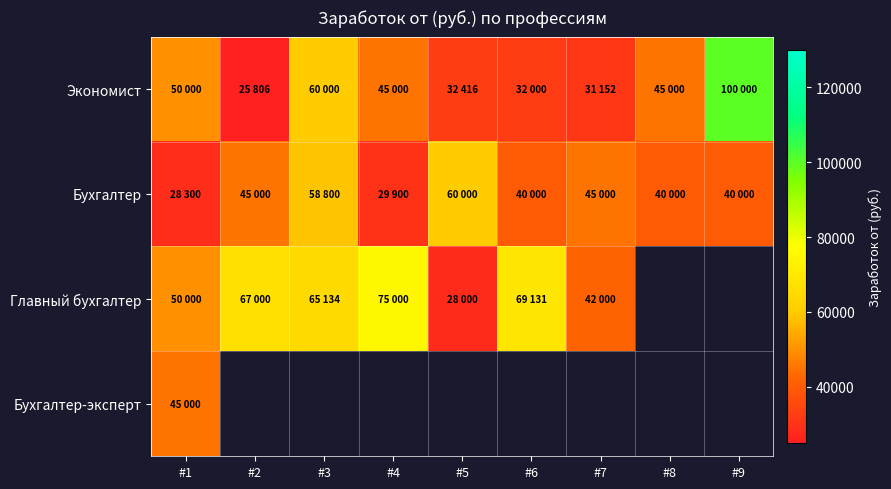

How many values in the Главный бухгалтер series are below 67000?

4